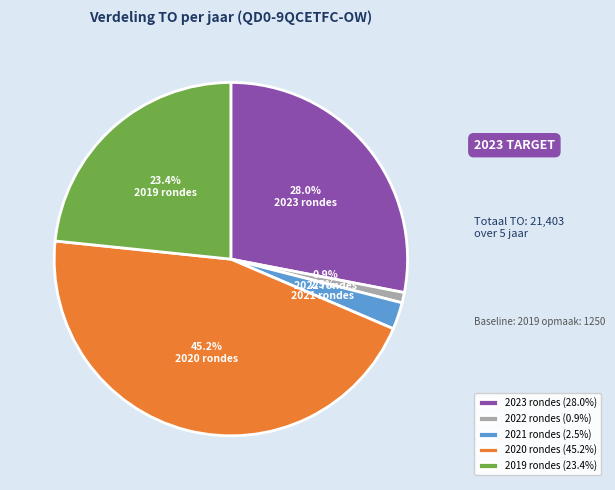

Is the sum of 2023 rondes and 2022 rondes greater than half?

No